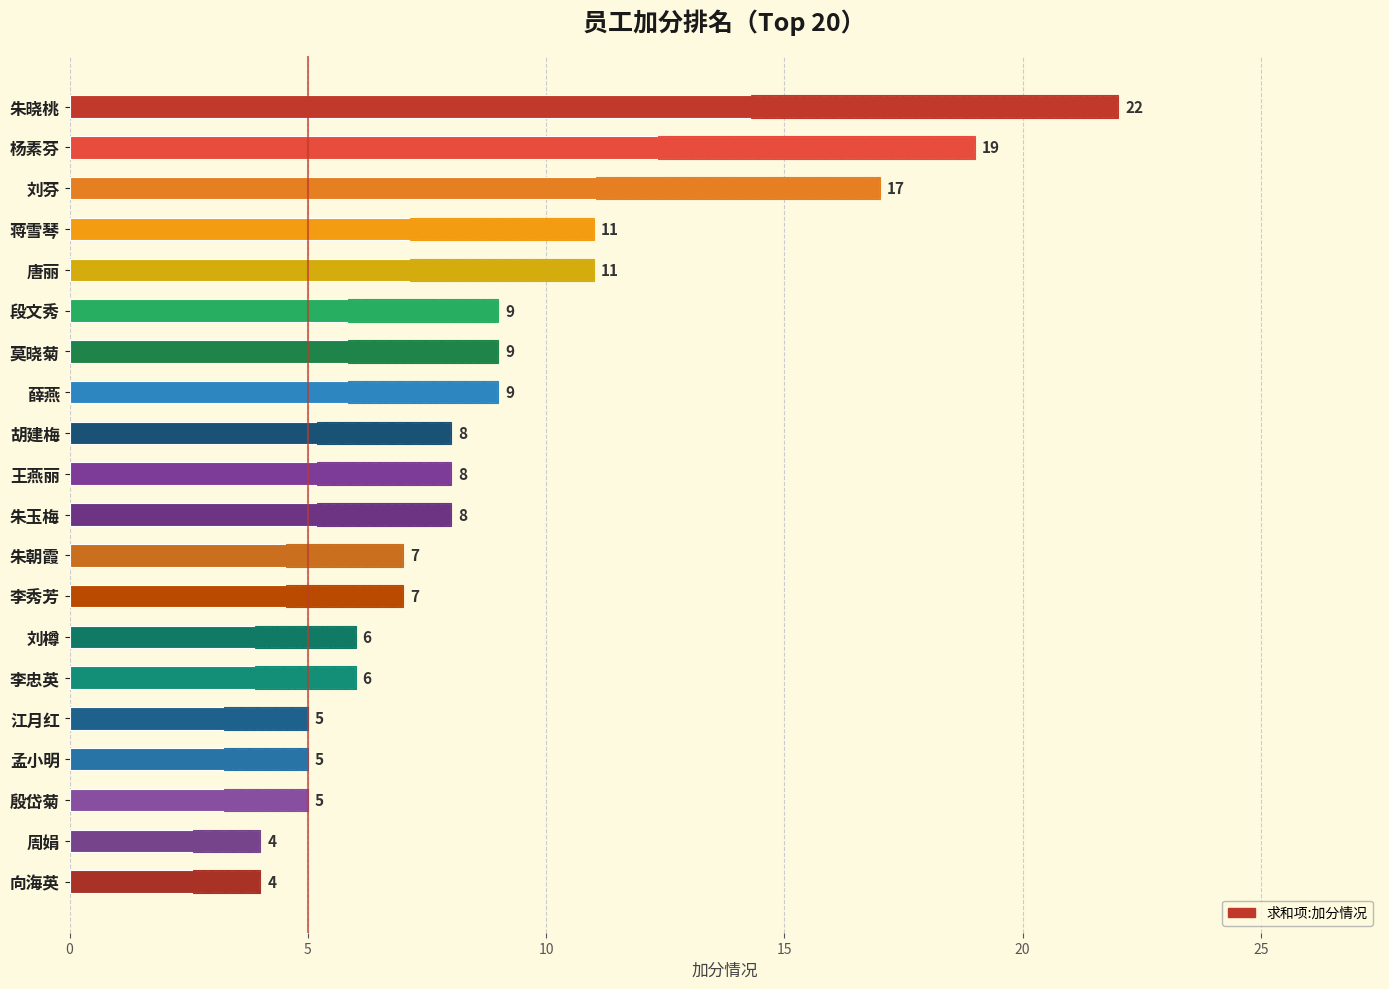

What is the sum of all values?

180